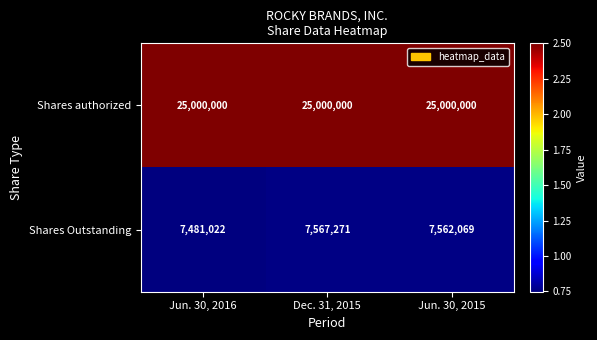

Which series has the largest total across all categories?

Shares authorized